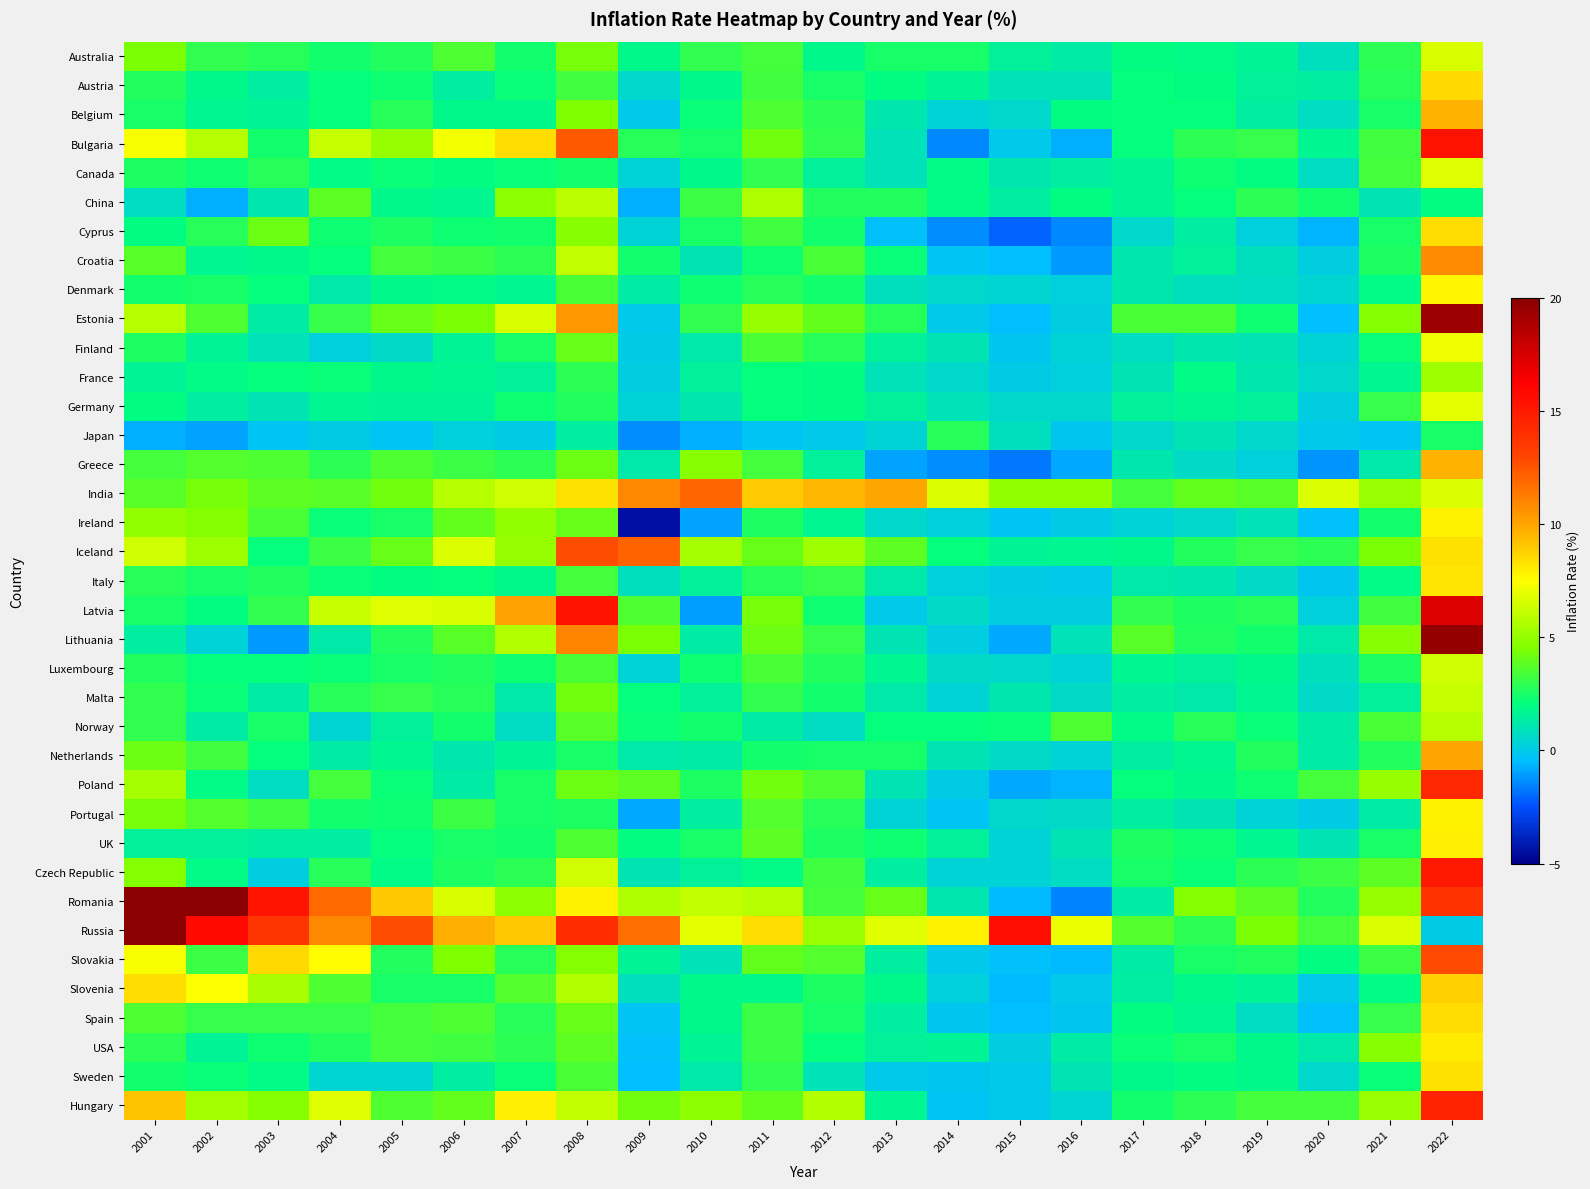

Reading left to right, transcribe all the data shown in this chart.

Australia: 2001=4.4	2002=3.0	2003=2.7	2004=2.3	2005=2.7	2006=3.6	2007=2.3	2008=4.4	2009=1.8	2010=2.9	2011=3.3	2012=1.8	2013=2.4	2014=2.5	2015=1.5	2016=1.3	2017=1.9	2018=1.9	2019=1.6	2020=0.8	2021=2.9	2022=6.6
Austria: 2001=2.7	2002=1.8	2003=1.4	2004=2.1	2005=2.3	2006=1.4	2007=2.2	2008=3.2	2009=0.5	2010=1.8	2011=3.3	2012=2.5	2013=2.0	2014=1.6	2015=0.9	2016=0.9	2017=2.1	2018=2.0	2019=1.5	2020=1.4	2021=2.8	2022=8.5
Belgium: 2001=2.5	2002=1.6	2003=1.6	2004=2.1	2005=2.8	2006=1.8	2007=1.8	2008=4.5	2009=-0.1	2010=2.2	2011=3.5	2012=2.8	2013=1.1	2014=0.3	2015=0.6	2016=2.0	2017=2.1	2018=2.1	2019=1.4	2020=0.7	2021=2.4	2022=9.6
Bulgaria: 2001=7.4	2002=5.8	2003=2.3	2004=6.1	2005=5.0	2006=7.3	2007=8.4	2008=12.3	2009=2.8	2010=2.4	2011=4.2	2012=3.0	2013=0.9	2014=-1.4	2015=-0.1	2016=-0.8	2017=2.1	2018=2.8	2019=3.1	2020=1.7	2021=3.3	2022=15.3
Canada: 2001=2.5	2002=2.3	2003=2.8	2004=1.9	2005=2.2	2006=2.0	2007=2.1	2008=2.4	2009=0.3	2010=1.8	2011=2.9	2012=1.5	2013=0.9	2014=1.9	2015=1.1	2016=1.4	2017=1.6	2018=2.3	2019=1.9	2020=0.7	2021=3.4	2022=6.8
China: 2001=0.7	2002=-0.7	2003=1.1	2004=3.8	2005=1.8	2006=1.6	2007=4.8	2008=5.9	2009=-0.7	2010=3.2	2011=5.6	2012=2.6	2013=2.6	2014=1.9	2015=1.4	2016=2.0	2017=1.6	2018=2.1	2019=2.9	2020=2.4	2021=1.0	2022=2.0
Cyprus: 2001=2.0	2002=2.8	2003=4.1	2004=2.3	2005=2.6	2006=2.3	2007=2.4	2008=4.7	2009=0.3	2010=2.4	2011=3.3	2012=2.4	2013=-0.4	2014=-1.4	2015=-2.1	2016=-1.4	2017=0.5	2018=1.4	2019=0.3	2020=-0.6	2021=2.4	2022=8.4
Croatia: 2001=3.8	2002=1.7	2003=1.8	2004=2.1	2005=3.3	2006=3.2	2007=2.9	2008=6.1	2009=2.4	2010=1.0	2011=2.3	2012=3.4	2013=2.2	2014=-0.2	2015=-0.5	2016=-1.1	2017=1.1	2018=1.5	2019=0.8	2020=0.2	2021=2.6	2022=10.8
Denmark: 2001=2.3	2002=2.4	2003=2.1	2004=1.2	2005=1.8	2006=1.9	2007=1.7	2008=3.4	2009=1.3	2010=2.3	2011=2.8	2012=2.4	2013=0.8	2014=0.6	2015=0.5	2016=0.3	2017=1.1	2018=0.8	2019=0.8	2020=0.4	2021=1.9	2022=7.7
Estonia: 2001=5.7	2002=3.6	2003=1.3	2004=3.0	2005=4.1	2006=4.4	2007=6.6	2008=10.4	2009=-0.1	2010=3.0	2011=5.0	2012=3.9	2013=2.8	2014=-0.1	2015=-0.5	2016=0.1	2017=3.4	2018=3.4	2019=2.3	2020=-0.4	2021=4.7	2022=19.4
Finland: 2001=2.6	2002=1.6	2003=0.9	2004=0.2	2005=0.6	2006=1.6	2007=2.5	2008=4.1	2009=-0.0	2010=1.2	2011=3.4	2012=2.8	2013=1.5	2014=1.0	2015=-0.2	2016=0.4	2017=0.8	2018=1.1	2019=1.0	2020=0.3	2021=2.2	2022=7.1
France: 2001=1.6	2002=1.9	2003=2.1	2004=2.1	2005=1.7	2006=1.7	2007=1.5	2008=2.8	2009=0.1	2010=1.5	2011=2.1	2012=2.0	2013=0.9	2014=0.5	2015=0.0	2016=0.2	2017=1.0	2018=1.9	2019=1.1	2020=0.5	2021=1.6	2022=5.2
Germany: 2001=2.0	2002=1.4	2003=1.0	2004=1.7	2005=1.5	2006=1.6	2007=2.3	2008=2.6	2009=0.3	2010=1.1	2011=2.1	2012=2.0	2013=1.5	2014=0.9	2015=0.5	2016=0.5	2017=1.5	2018=1.7	2019=1.4	2020=0.1	2021=3.1	2022=6.9
Japan: 2001=-0.7	2002=-0.9	2003=-0.3	2004=-0.0	2005=-0.3	2006=0.2	2007=0.1	2008=1.4	2009=-1.4	2010=-0.7	2011=-0.3	2012=-0.0	2013=0.3	2014=2.8	2015=0.8	2016=-0.1	2017=0.5	2018=1.0	2019=0.5	2020=-0.0	2021=-0.2	2022=2.5
Greece: 2001=3.4	2002=3.6	2003=3.5	2004=2.9	2005=3.5	2006=3.2	2007=2.9	2008=4.2	2009=1.2	2010=4.7	2011=3.3	2012=1.5	2013=-0.9	2014=-1.3	2015=-1.7	2016=-0.8	2017=1.1	2018=0.6	2019=0.3	2020=-1.2	2021=1.2	2022=9.6
India: 2001=3.8	2002=4.3	2003=3.8	2004=3.8	2005=4.2	2006=5.8	2007=6.4	2008=8.3	2009=10.9	2010=12.0	2011=8.9	2012=9.5	2013=10.0	2014=6.7	2015=4.9	2016=4.9	2017=3.3	2018=3.9	2019=3.7	2020=6.6	2021=5.1	2022=6.7
Ireland: 2001=4.9	2002=4.6	2003=3.5	2004=2.2	2005=2.4	2006=3.9	2007=4.9	2008=4.1	2009=-4.5	2010=-0.9	2011=2.6	2012=1.7	2013=0.5	2014=0.2	2015=-0.3	2016=0.0	2017=0.3	2018=0.5	2019=0.9	2020=-0.3	2021=2.4	2022=7.8
Iceland: 2001=6.4	2002=5.2	2003=2.1	2004=3.2	2005=4.0	2006=6.7	2007=5.1	2008=12.7	2009=12.0	2010=5.4	2011=4.0	2012=5.2	2013=3.9	2014=2.0	2015=1.6	2016=1.7	2017=1.8	2018=2.7	2019=3.0	2020=2.8	2021=4.4	2022=8.3
Italy: 2001=2.8	2002=2.5	2003=2.7	2004=2.2	2005=2.0	2006=2.1	2007=1.8	2008=3.3	2009=0.8	2010=1.5	2011=2.8	2012=3.0	2013=1.2	2014=0.2	2015=0.0	2016=-0.1	2017=1.2	2018=1.1	2019=0.6	2020=-0.1	2021=1.9	2022=8.2
Latvia: 2001=2.5	2002=1.9	2003=2.9	2004=6.2	2005=6.7	2006=6.5	2007=10.1	2008=15.4	2009=3.5	2010=-1.1	2011=4.4	2012=2.3	2013=-0.0	2014=0.6	2015=0.2	2016=0.1	2017=2.9	2018=2.5	2019=2.8	2020=0.2	2021=3.3	2022=17.3
Lithuania: 2001=1.4	2002=0.3	2003=-1.1	2004=1.2	2005=2.7	2006=3.7	2007=5.7	2008=10.9	2009=4.5	2010=1.3	2011=4.1	2012=3.1	2013=1.0	2014=0.1	2015=-0.9	2016=0.9	2017=3.7	2018=2.7	2019=2.3	2020=1.2	2021=4.7	2022=19.7
Luxembourg: 2001=2.7	2002=2.1	2003=2.0	2004=2.2	2005=2.5	2006=2.7	2007=2.3	2008=3.4	2009=0.4	2010=2.3	2011=3.4	2012=2.7	2013=1.7	2014=0.6	2015=0.5	2016=0.3	2017=1.7	2018=1.5	2019=1.7	2020=0.8	2021=2.5	2022=6.3
Malta: 2001=2.9	2002=2.2	2003=1.3	2004=2.8	2005=3.0	2006=2.8	2007=1.2	2008=4.3	2009=2.1	2010=1.5	2011=3.0	2012=2.4	2013=1.2	2014=0.3	2015=1.1	2016=0.6	2017=1.4	2018=1.2	2019=1.6	2020=0.6	2021=1.5	2022=6.2
Norway: 2001=3.0	2002=1.3	2003=2.5	2004=0.5	2005=1.5	2006=2.3	2007=0.7	2008=3.8	2009=2.2	2010=2.4	2011=1.3	2012=0.7	2013=2.1	2014=2.0	2015=2.2	2016=3.5	2017=1.9	2018=2.8	2019=2.2	2020=1.3	2021=3.5	2022=5.8
Netherlands: 2001=4.2	2002=3.3	2003=2.1	2004=1.3	2005=1.7	2006=1.1	2007=1.6	2008=2.5	2009=1.2	2010=1.3	2011=2.3	2012=2.5	2013=2.5	2014=1.0	2015=0.6	2016=0.3	2017=1.4	2018=1.7	2019=2.6	2020=1.3	2021=2.7	2022=10.0
Poland: 2001=5.4	2002=1.9	2003=0.7	2004=3.4	2005=2.2	2006=1.3	2007=2.5	2008=4.2	2009=3.8	2010=2.6	2011=4.2	2012=3.6	2013=1.0	2014=0.1	2015=-0.9	2016=-0.7	2017=2.1	2018=1.8	2019=2.2	2020=3.4	2021=5.1	2022=14.4
Portugal: 2001=4.4	2002=3.6	2003=3.2	2004=2.4	2005=2.3	2006=3.1	2007=2.5	2008=2.6	2009=-0.8	2010=1.4	2011=3.7	2012=2.8	2013=0.3	2014=-0.3	2015=0.5	2016=0.6	2017=1.4	2018=1.0	2019=0.3	2020=-0.0	2021=1.3	2022=7.8
UK: 2001=1.5	2002=1.5	2003=1.4	2004=1.4	2005=2.1	2006=2.5	2007=2.4	2008=3.5	2009=2.0	2010=2.5	2011=3.9	2012=2.6	2013=2.3	2014=1.5	2015=0.4	2016=1.0	2017=2.6	2018=2.3	2019=1.7	2020=1.0	2021=2.5	2022=7.9
Czech Republic: 2001=4.7	2002=1.9	2003=0.1	2004=2.8	2005=1.9	2006=2.5	2007=2.9	2008=6.4	2009=1.0	2010=1.5	2011=1.9	2012=3.3	2013=1.4	2014=0.3	2015=0.3	2016=0.7	2017=2.5	2018=2.1	2019=2.8	2020=3.2	2021=3.8	2022=15.1
Romania: 2001=34.5	2002=22.5	2003=15.3	2004=11.9	2005=9.0	2006=6.6	2007=4.8	2008=7.9	2009=5.6	2010=6.1	2011=5.8	2012=3.3	2013=4.0	2014=1.1	2015=-0.6	2016=-1.5	2017=1.3	2018=4.6	2019=3.8	2020=2.6	2021=5.1	2022=13.8
Russia: 2001=21.5	2002=15.8	2003=13.7	2004=10.9	2005=12.7	2006=9.7	2007=9.0	2008=14.1	2009=11.6	2010=6.8	2011=8.4	2012=5.1	2013=6.8	2014=7.8	2015=15.5	2016=7.0	2017=3.7	2018=2.9	2019=4.5	2020=3.4	2021=6.7	2022=0.0
Slovakia: 2001=7.3	2002=3.1	2003=8.6	2004=7.5	2005=2.7	2006=4.5	2007=2.8	2008=4.6	2009=1.6	2010=1.0	2011=3.9	2012=3.6	2013=1.4	2014=-0.1	2015=-0.3	2016=-0.5	2017=1.3	2018=2.5	2019=2.7	2020=1.9	2021=3.1	2022=12.8
Slovenia: 2001=8.4	2002=7.5	2003=5.5	2004=3.6	2005=2.5	2006=2.5	2007=3.7	2008=5.6	2009=0.8	2010=1.8	2011=1.8	2012=2.6	2013=1.8	2014=0.2	2015=-0.5	2016=-0.1	2017=1.4	2018=1.7	2019=1.6	2020=-0.1	2021=1.9	2022=8.8
Spain: 2001=3.6	2002=3.1	2003=3.0	2004=3.0	2005=3.4	2006=3.5	2007=2.8	2008=4.1	2009=-0.3	2010=1.8	2011=3.2	2012=2.4	2013=1.4	2014=-0.2	2015=-0.5	2016=-0.2	2017=2.0	2018=1.7	2019=0.7	2020=-0.3	2021=3.1	2022=8.4
USA: 2001=2.8	2002=1.6	2003=2.3	2004=2.7	2005=3.4	2006=3.2	2007=2.9	2008=3.8	2009=-0.4	2010=1.6	2011=3.2	2012=2.1	2013=1.5	2014=1.6	2015=0.1	2016=1.3	2017=2.1	2018=2.4	2019=1.8	2020=1.2	2021=4.7	2022=8.0
Sweden: 2001=2.4	2002=2.2	2003=1.9	2004=0.4	2005=0.5	2006=1.4	2007=2.2	2008=3.4	2009=-0.5	2010=1.2	2011=3.0	2012=0.9	2013=-0.0	2014=-0.2	2015=-0.0	2016=1.0	2017=1.8	2018=2.0	2019=1.8	2020=0.5	2021=2.2	2022=8.4
Hungary: 2001=9.1	2002=5.3	2003=4.7	2004=6.7	2005=3.6	2006=3.9	2007=8.0	2008=6.0	2009=4.2	2010=4.9	2011=3.9	2012=5.7	2013=1.7	2014=-0.2	2015=-0.1	2016=0.4	2017=2.3	2018=2.9	2019=3.3	2020=3.3	2021=5.1	2022=14.6